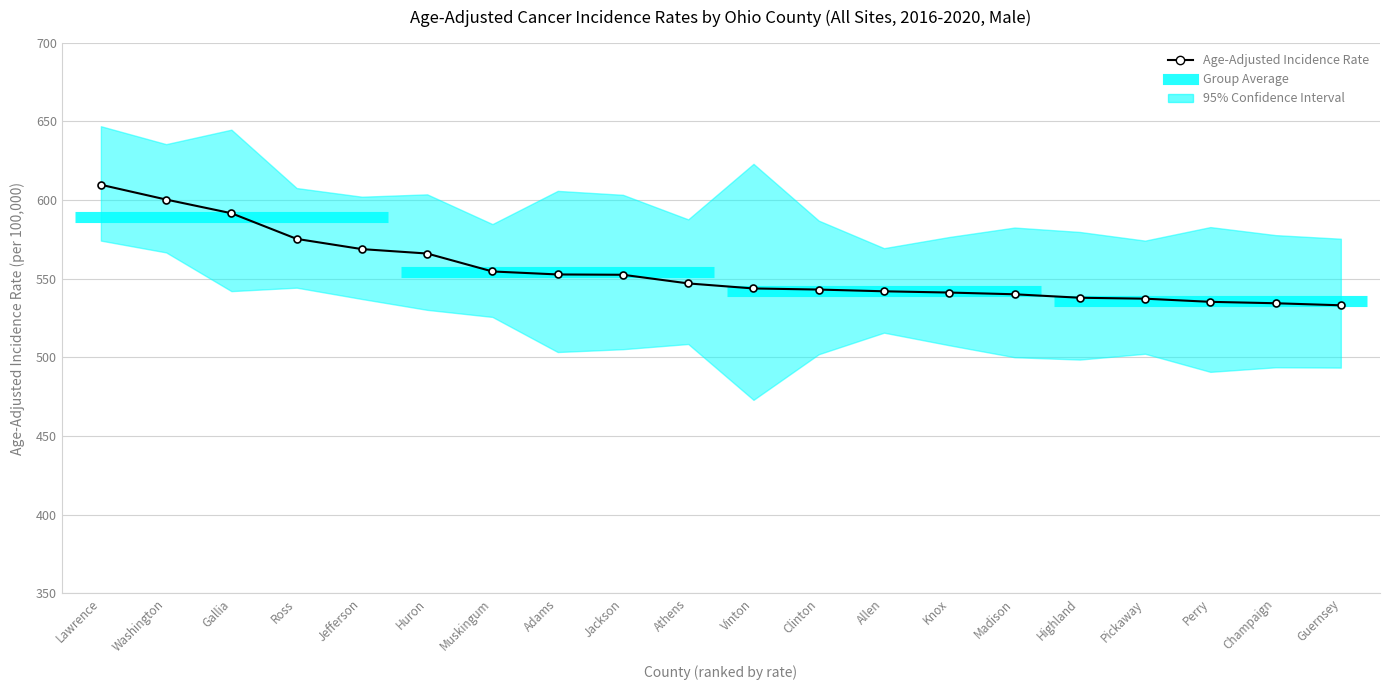

Reading left to right, transcribe all the data shown in this chart.

609.7	600.3	591.6	575.3	568.8	566.0	554.6	552.7	552.5	547.0	543.8	543.1	542.0	541.2	540.1	537.9	537.3	535.3	534.4	533.1